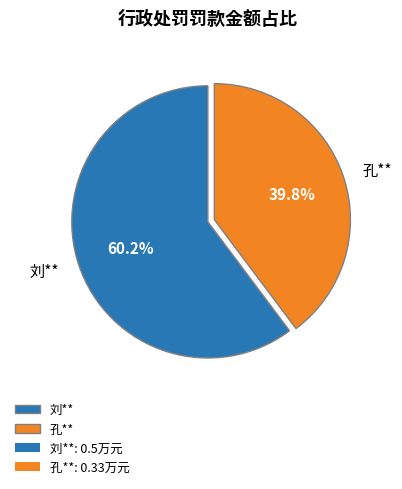

Is 刘** the majority of the pie?

Yes